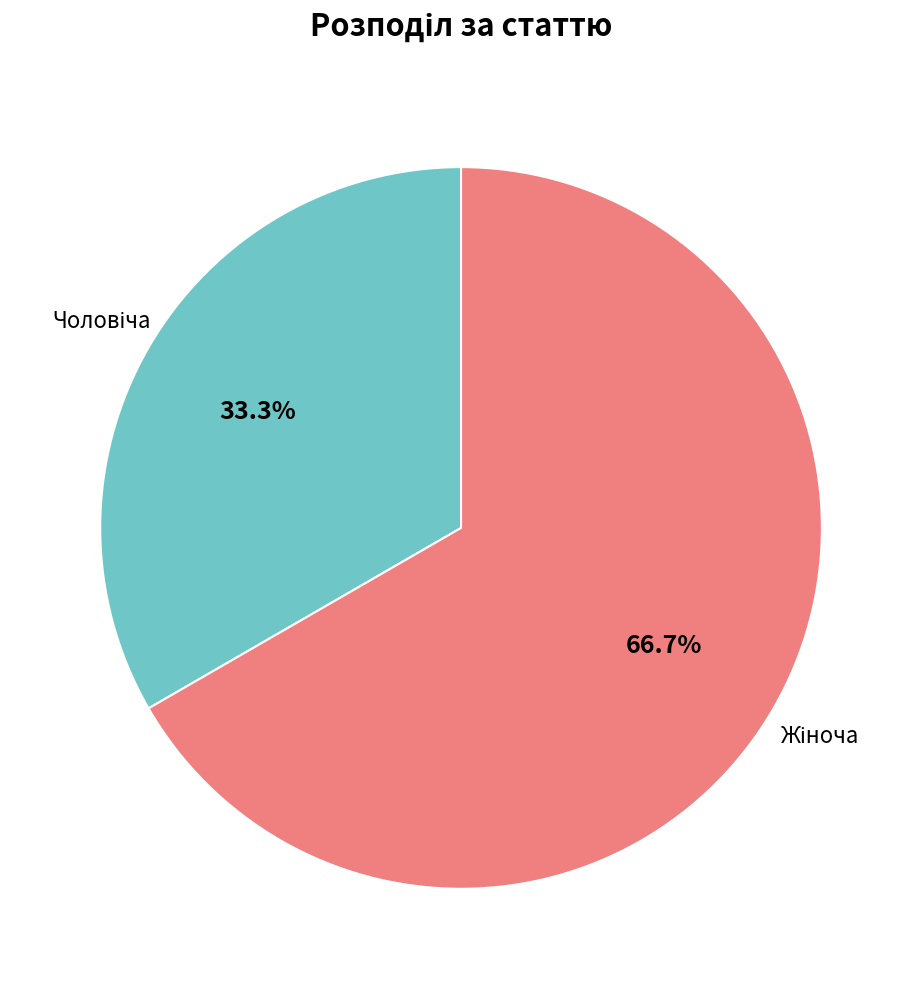

Is there a majority slice in this chart?

Yes